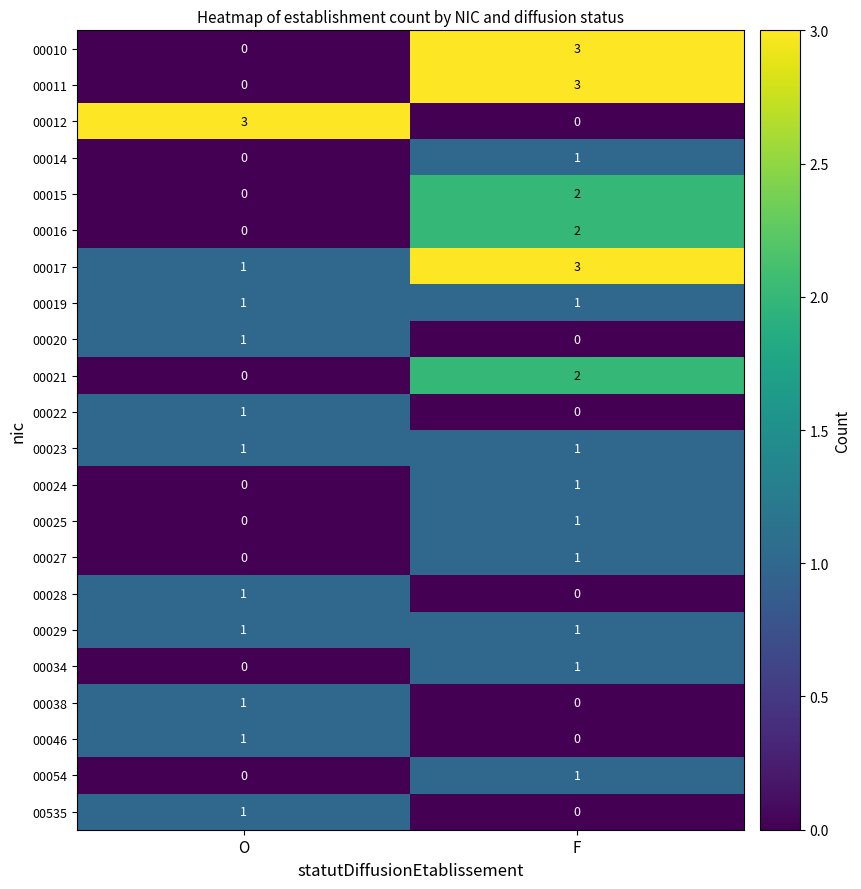

At which category is the sum across all series the highest?

F